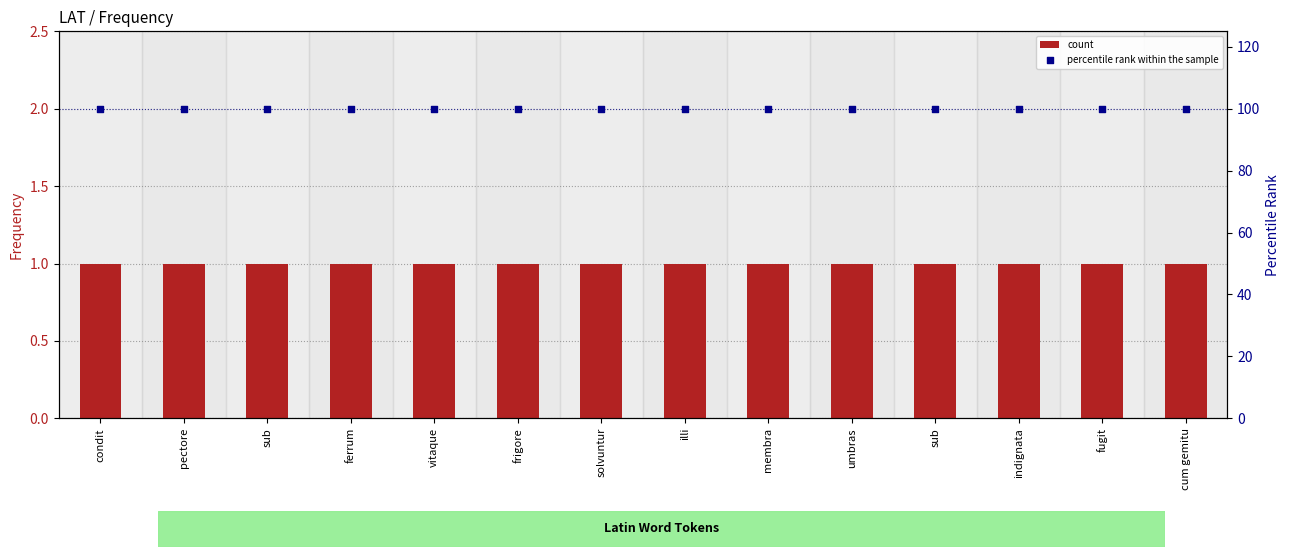

Which series has the largest total across all categories?

percentile rank within the sample